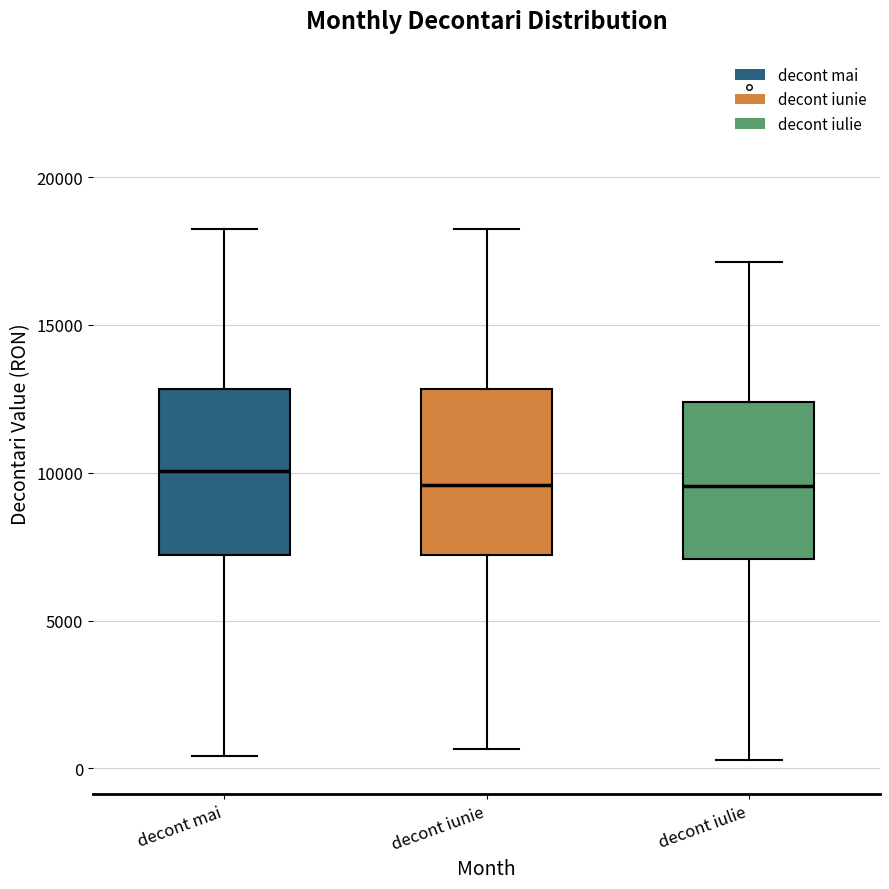

Where does the upper whisker of the box for decont mai end on the y-axis? The values are not printed on the chart, so give them approximately, as read against the axis.

18000